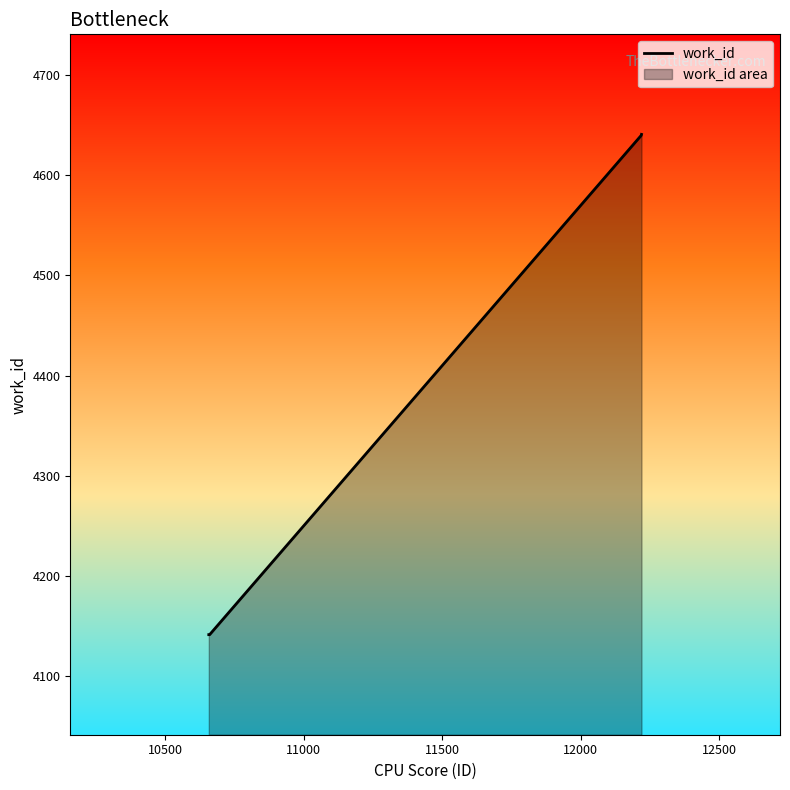

True or false: there are more than 1 points higher than both neighbors.

False